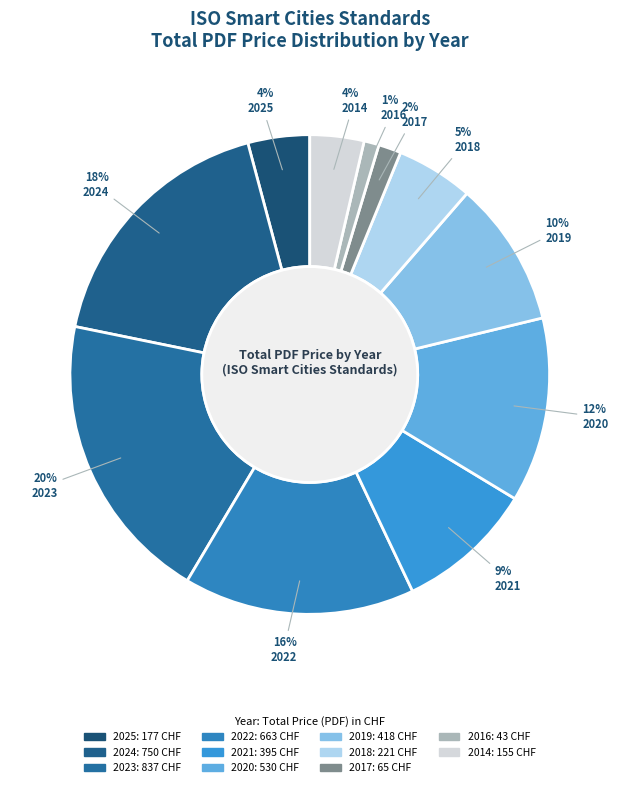

Rank the categories by value from highest to lowest.

2023, 2024, 2022, 2020, 2019, 2021, 2018, 2025, 2014, 2017, 2016